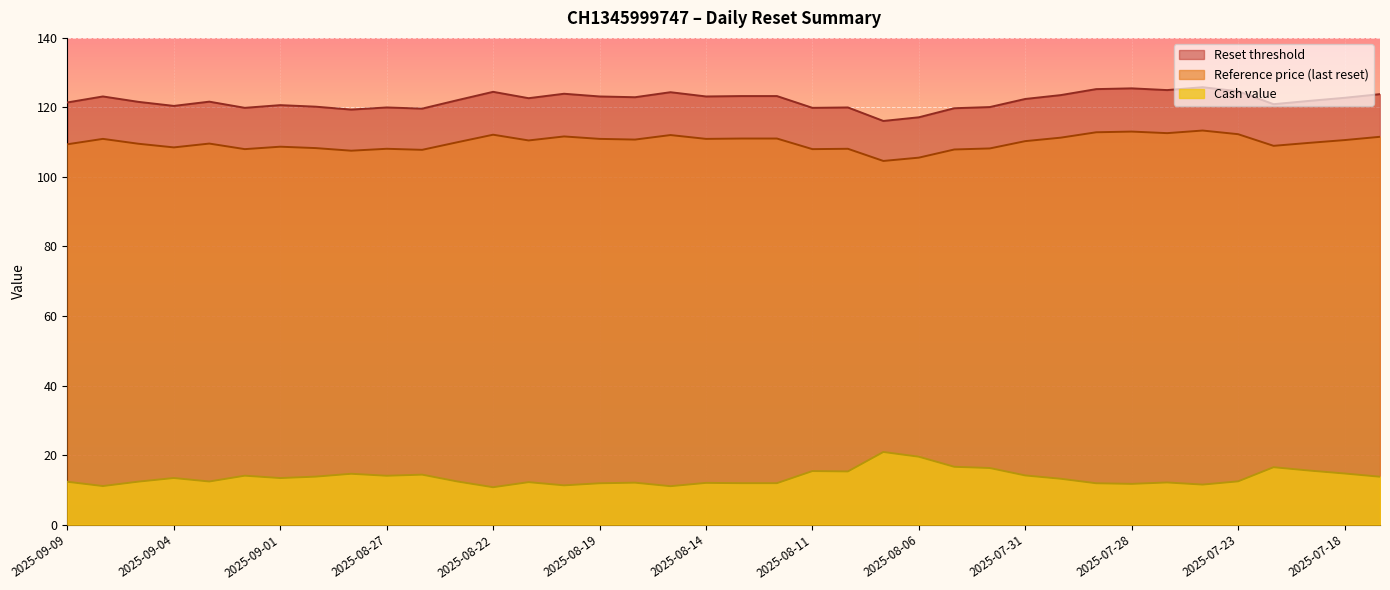

The Cash value series shows 15.3 at 2025-08-08. True or false?

True